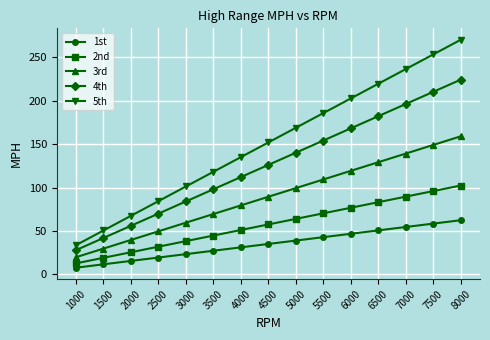

How many series are shown in this chart?

5